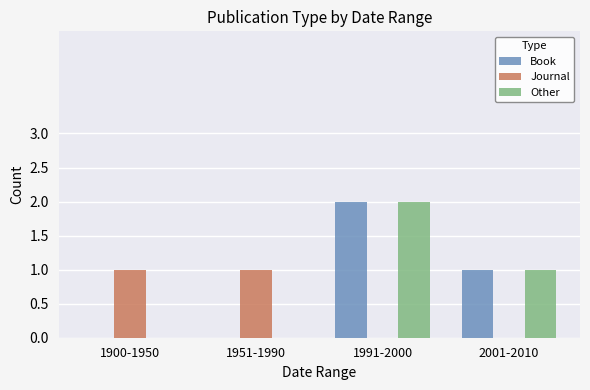

What are all the series names shown in the legend?

Book, Journal, Other